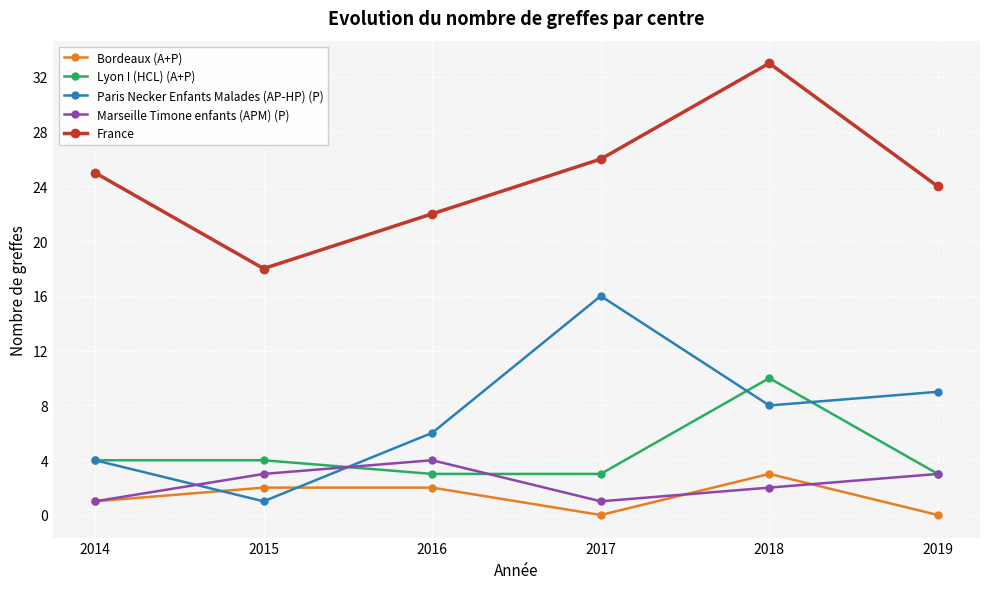

How many series are shown in this chart?

5